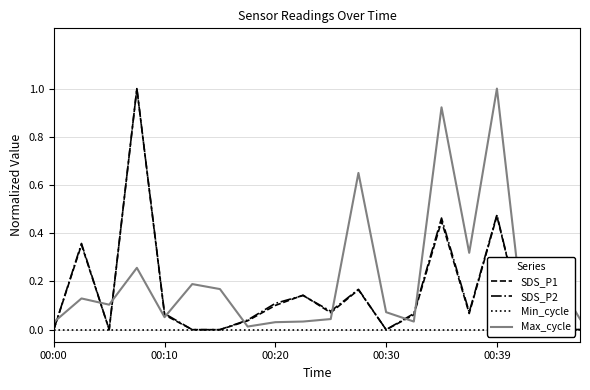

Where do SDS_P2 and SDS_P1 first cross each other?

8 and 9